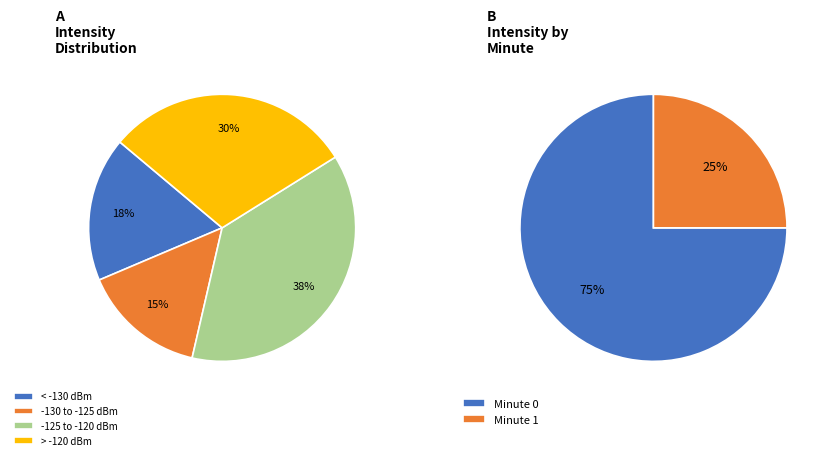

Between 27 and 15, which is larger?

27